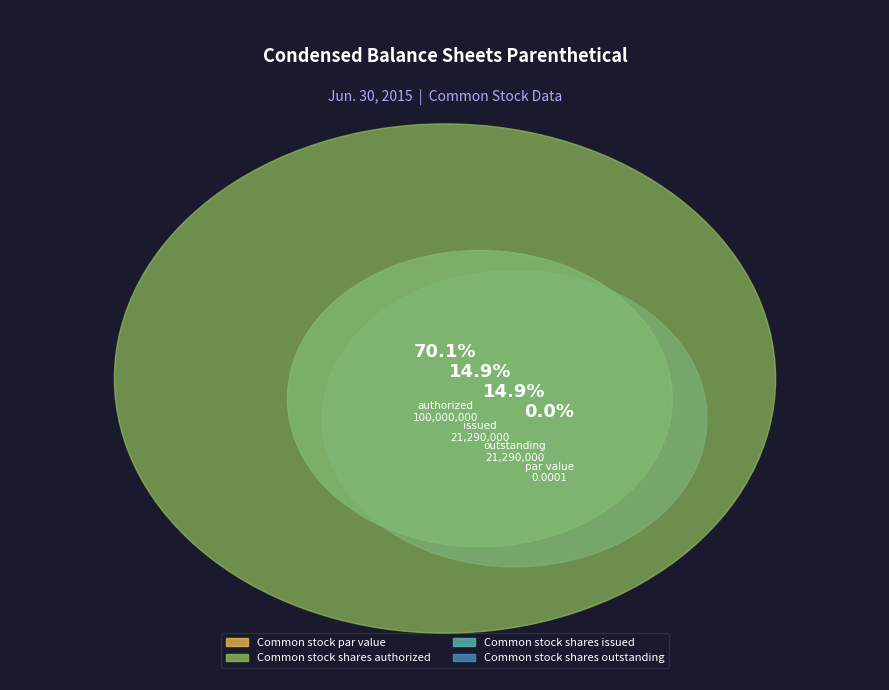

To the nearest percent, what percentage of the pie is Common stock shares outstanding?

15%